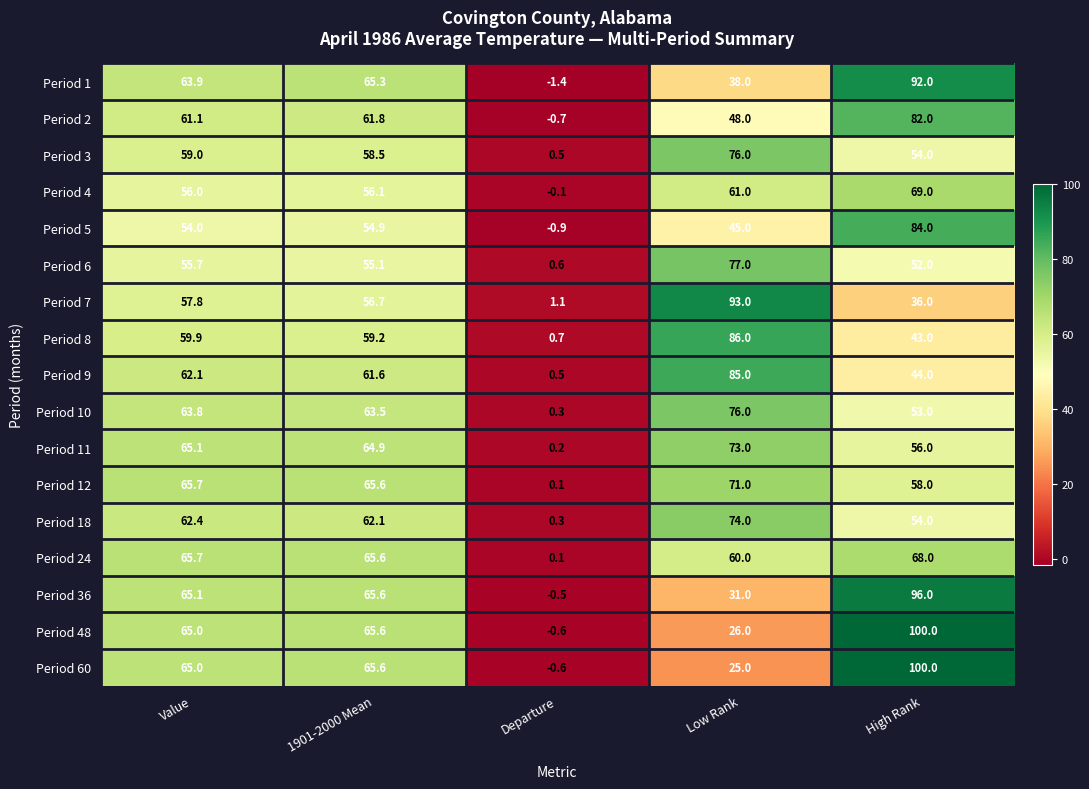

Between Departure and Low Rank, which series saw the biggest shift?

Period 7